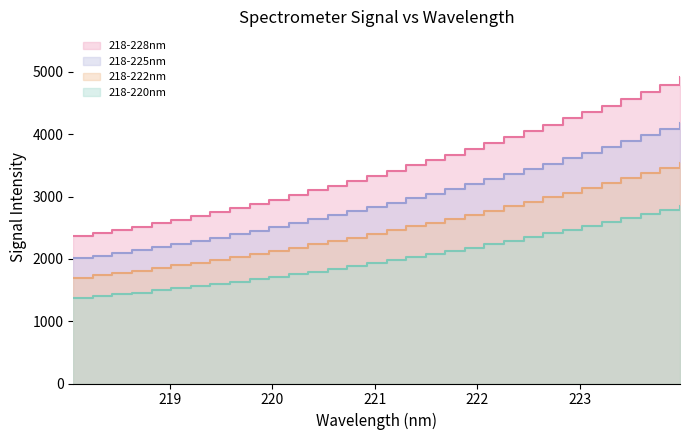

Which label corresponds to the largest value in the chart?

223.9802